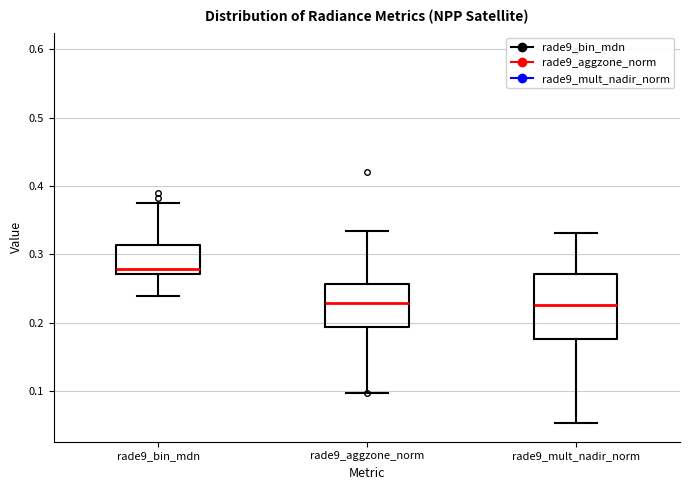

Reading left to right, read every box against the y-axis: the position of its median line, the range the box covers, and the ends of its whiskers. The values are not printed on the chart, so give them approximately, as read against the axis.

rade9_bin_mdn: median 0.28, box 0.27 to 0.31, whiskers 0.24 to 0.38
rade9_aggzone_norm: median 0.23, box 0.19 to 0.26, whiskers 0.10 to 0.33
rade9_mult_nadir_norm: median 0.23, box 0.18 to 0.27, whiskers 0.05 to 0.33